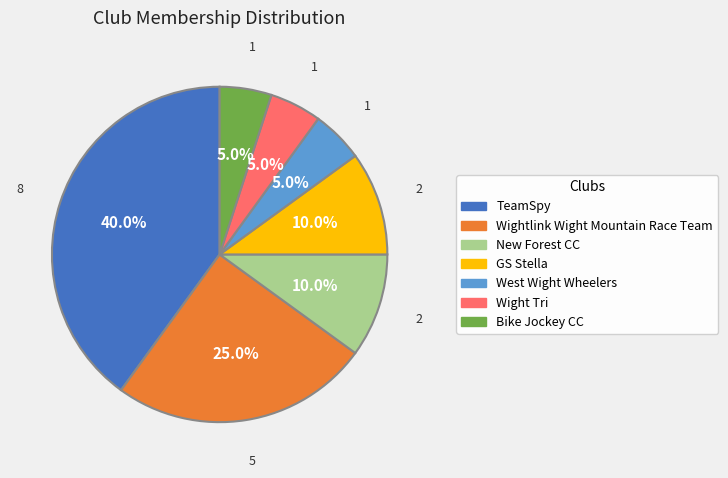

How much of the chart is everything except New Forest CC?

90.0%